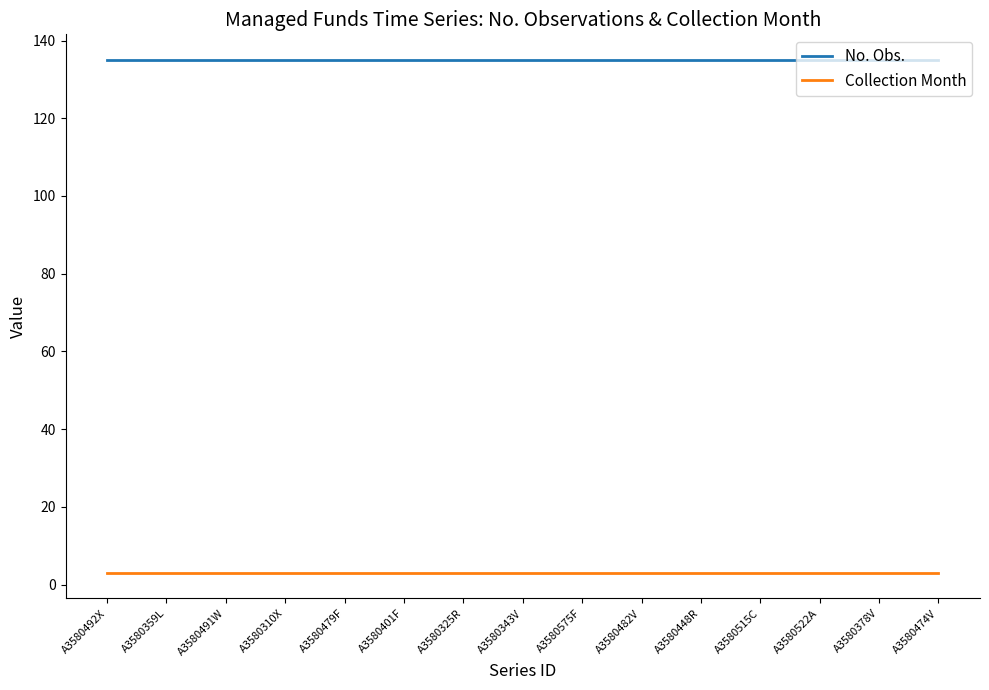

Reading left to right, extract all data points from this chart.

No. Obs.: 135	135	135	135	135	135	135	135	135	135	135	135	135	135	135
Collection Month: 3	3	3	3	3	3	3	3	3	3	3	3	3	3	3